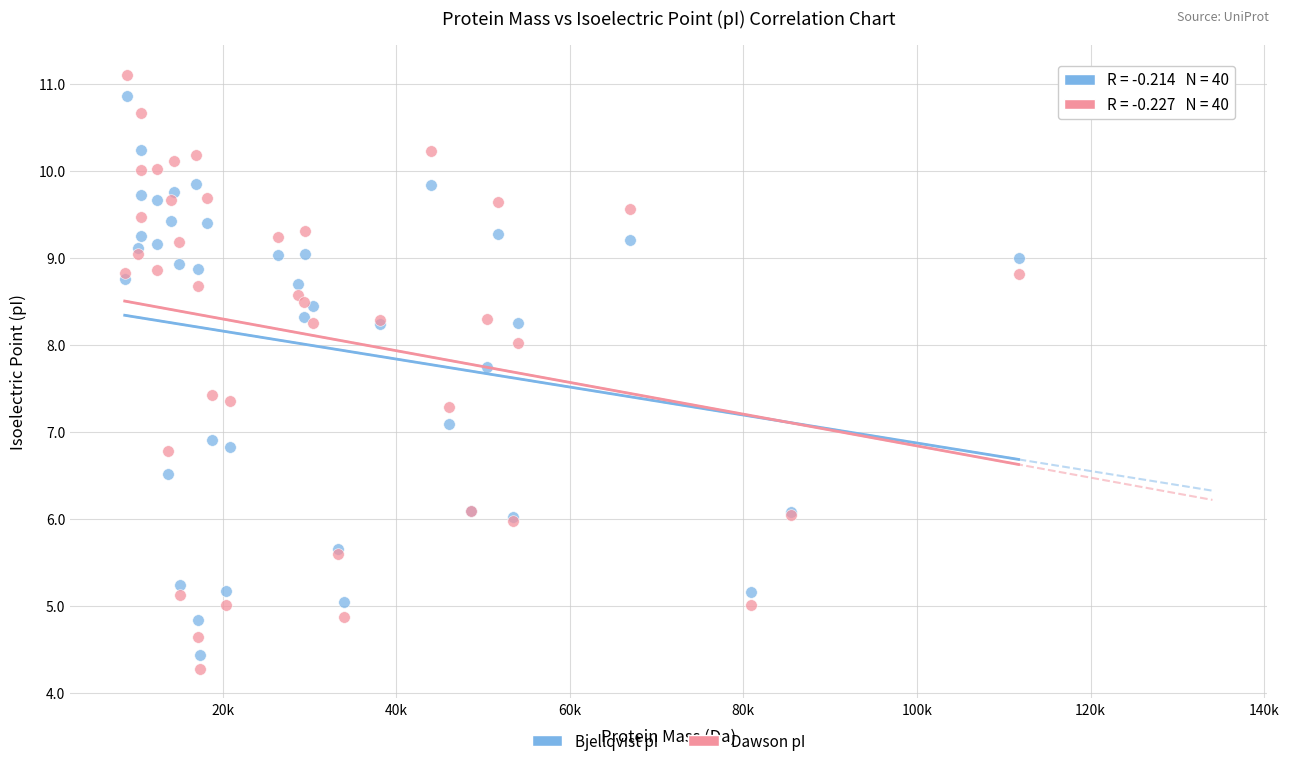

Which series contains the highest Y value?

Dawson pI